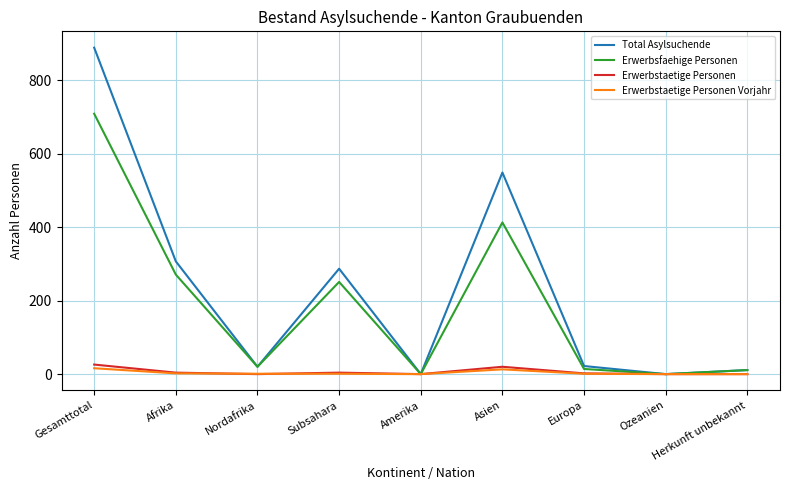

Rank the series by their maximum value, from highest to lowest.

Total Asylsuchende, Erwerbsfaehige Personen, Erwerbstaetige Personen, Erwerbstaetige Personen Vorjahr